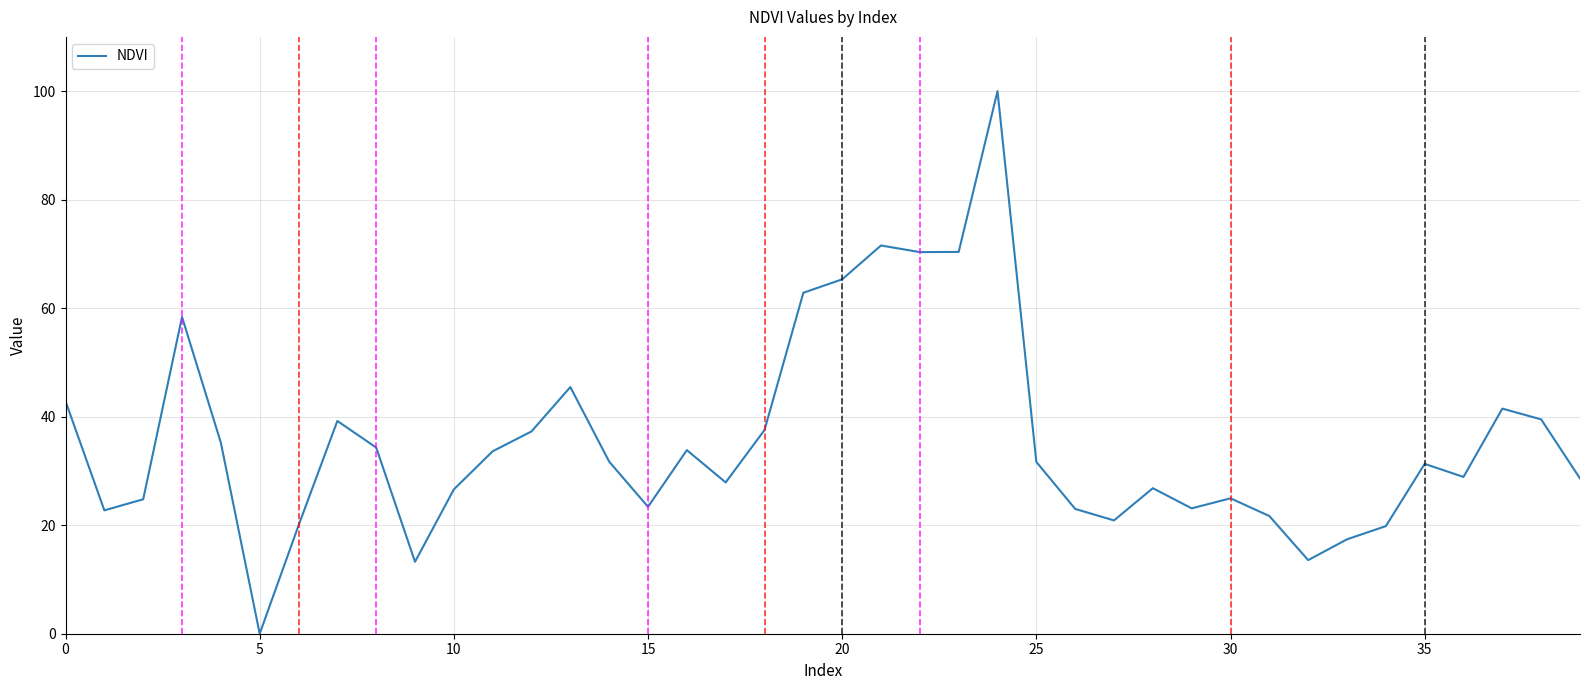

What is the difference between the maximum and minimum values?

100.0